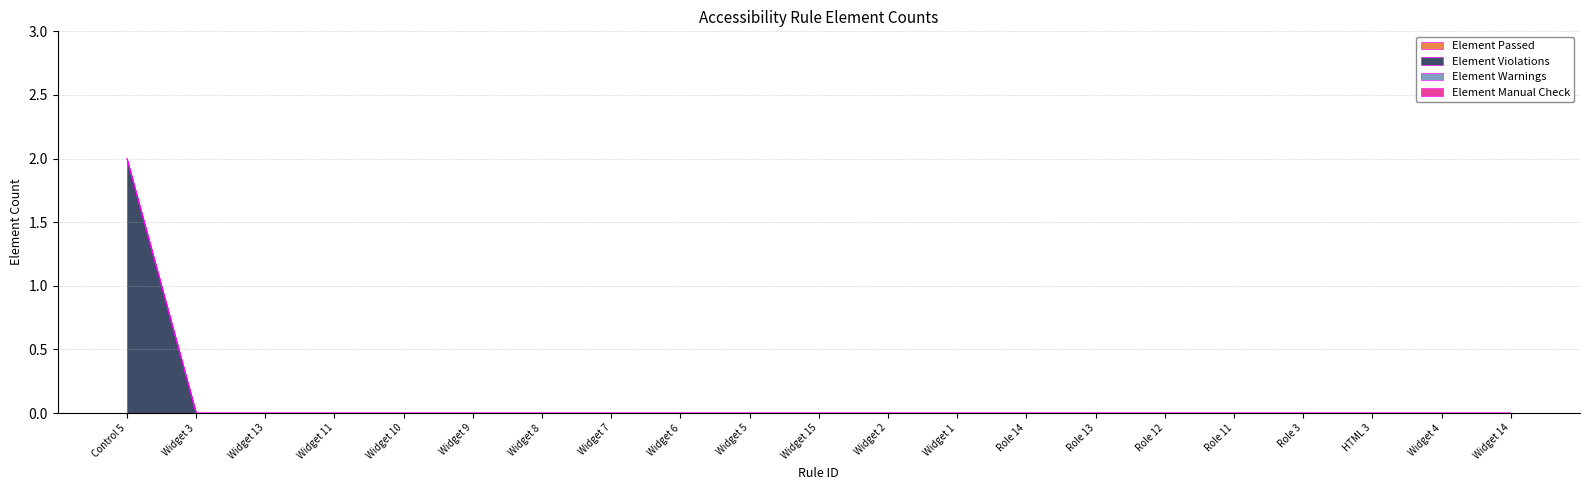

At which label does Element Warnings reach its peak?

Control 5